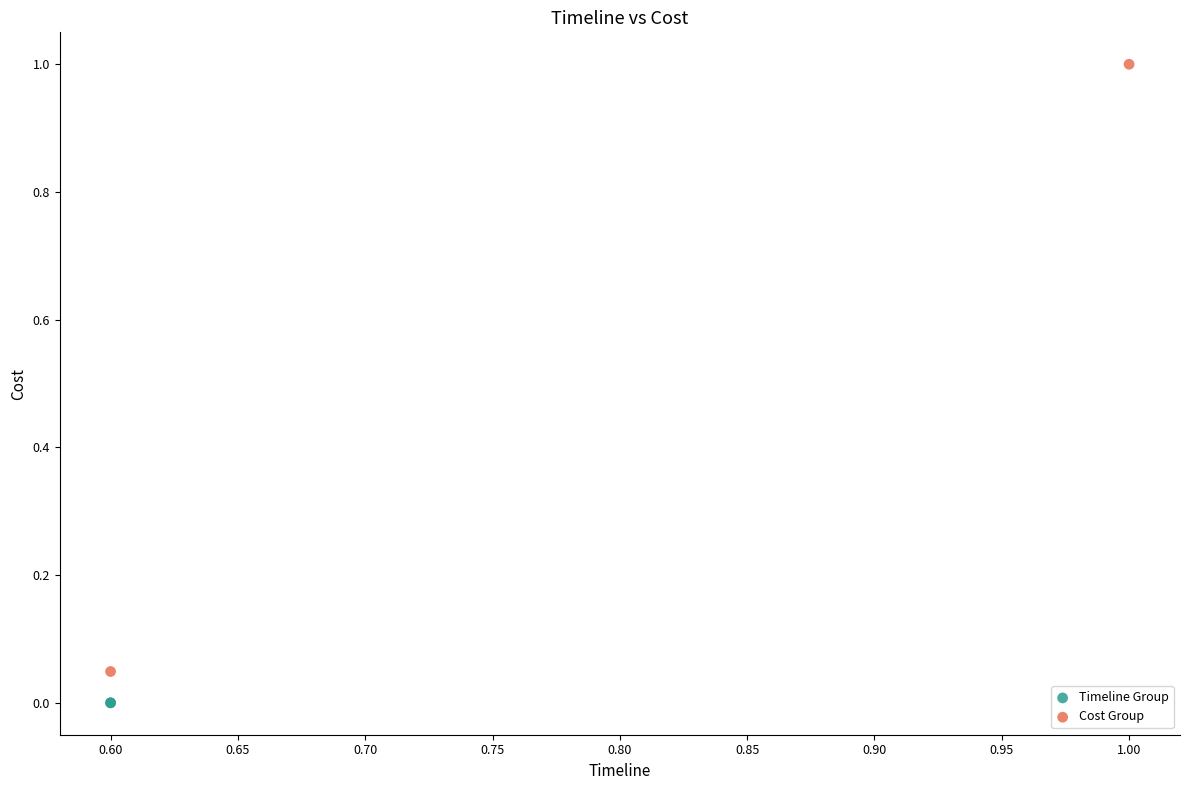

Which series contains the lowest Y value?

Timeline Group